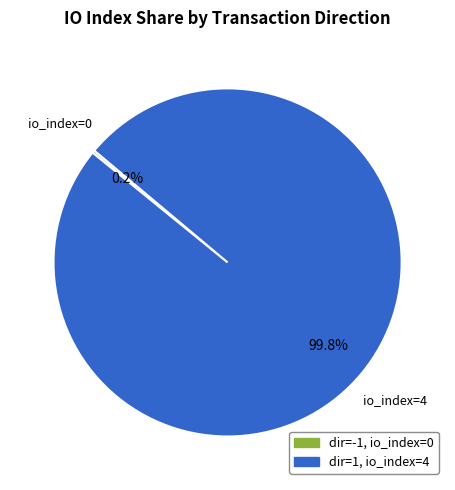

Is there a majority slice in this chart?

Yes